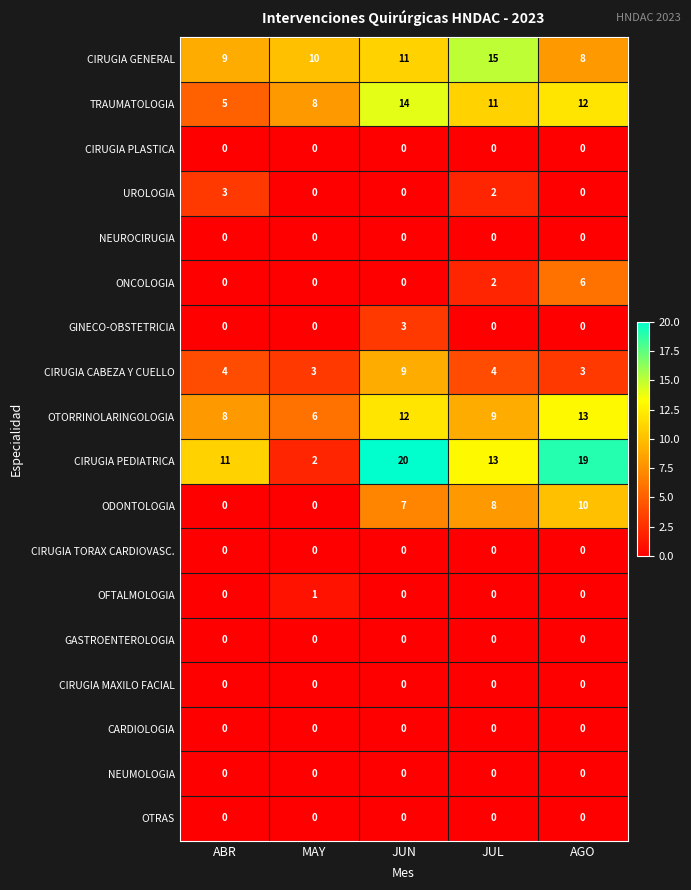

Which series changed the most between MAY and JUN?

CIRUGIA PEDIATRICA